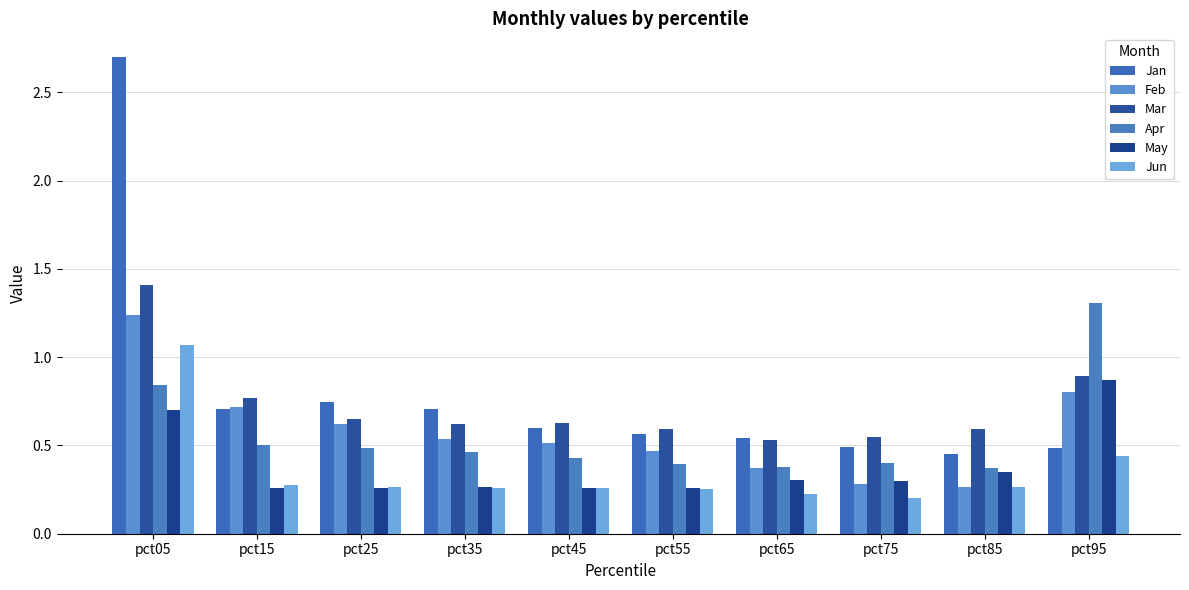

List the series in order of their peak value, highest first.

Jan, Mar, Apr, Feb, Jun, May